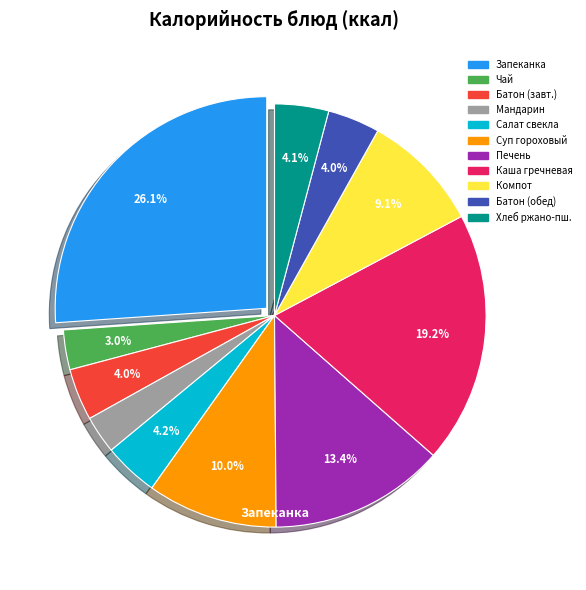

Is there a majority slice in this chart?

No